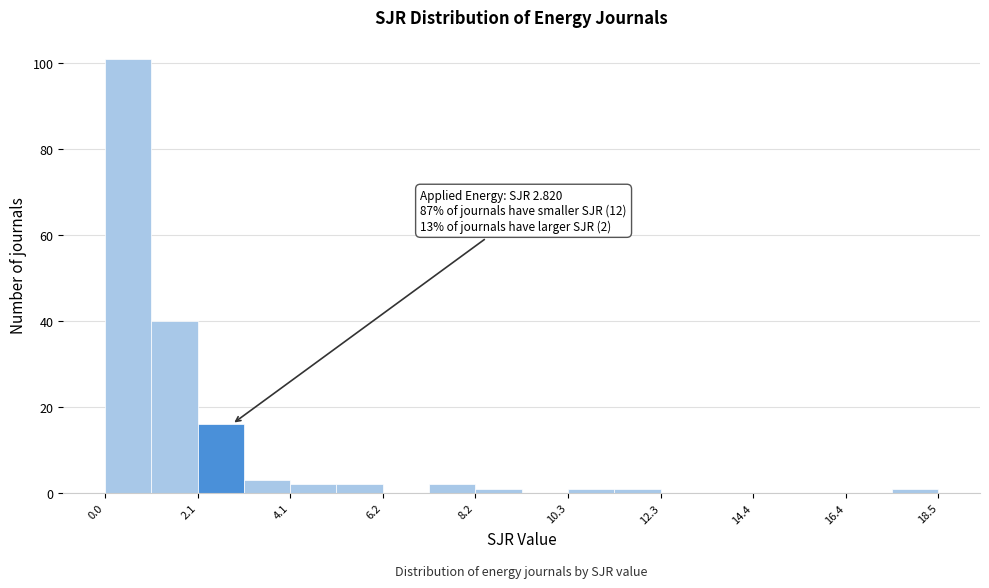

Read against the x-axis, roughly where is the centre of the tallest bar?

0.5